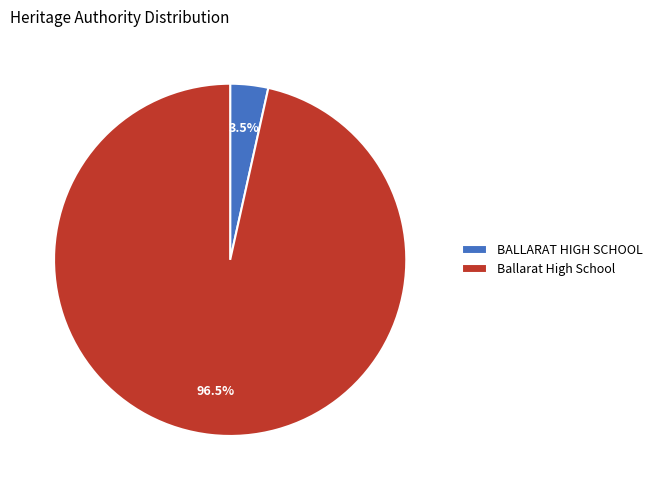

What is the majority slice?

Ballarat High School